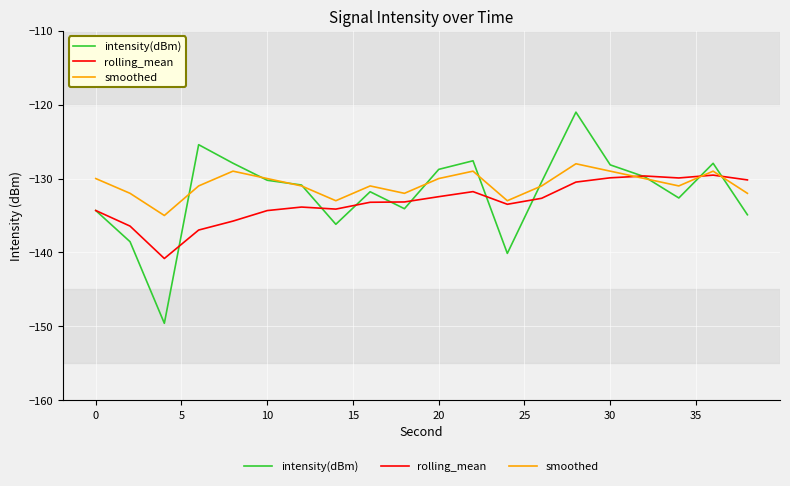

Which series has the largest range (max minus min)?

intensity(dBm)